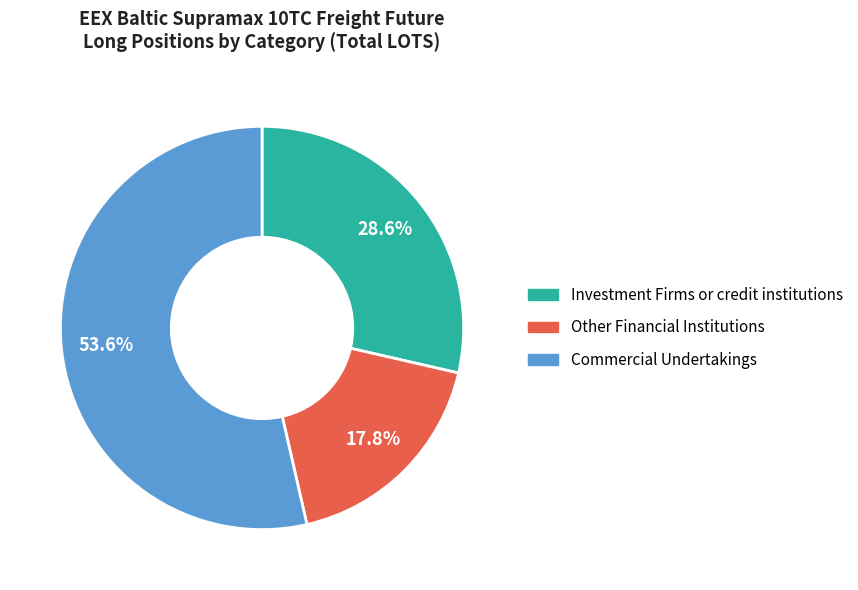

Which slice represents more than half of the pie?

Commercial Undertakings